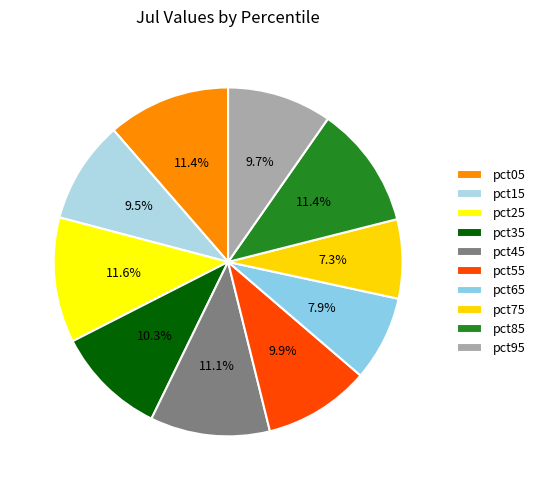

Is it true that pct95 is 10% of the pie?

True